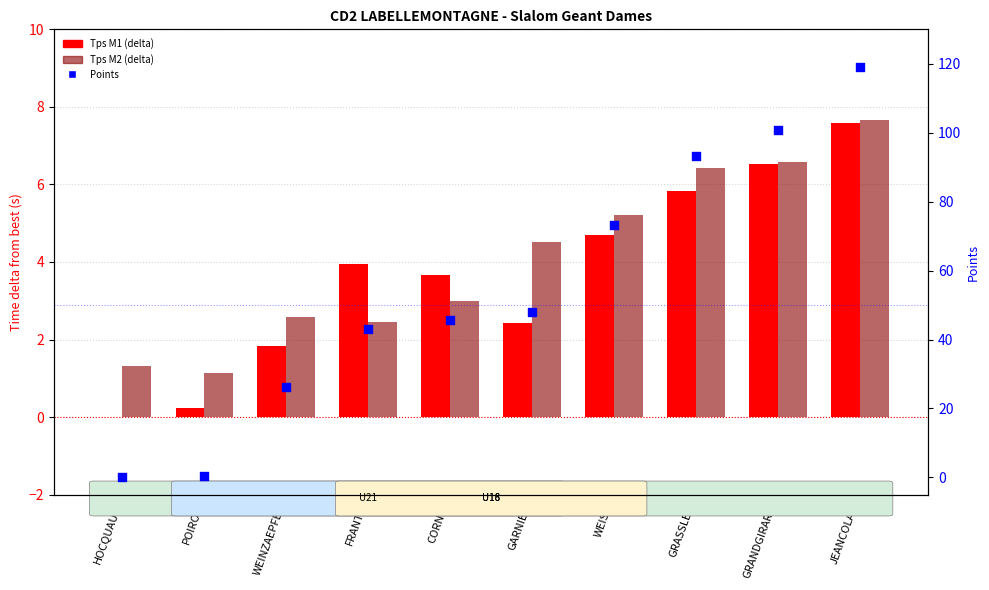

At how many categories does at least one series exceed 82?

3